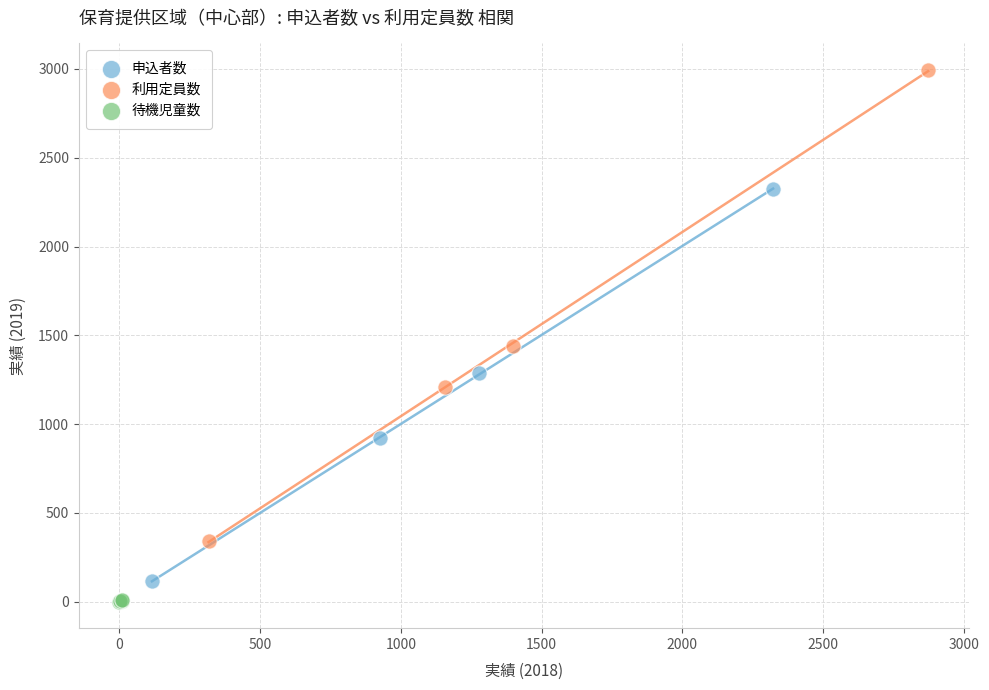

Which series contains the lowest Y value?

待機児童数